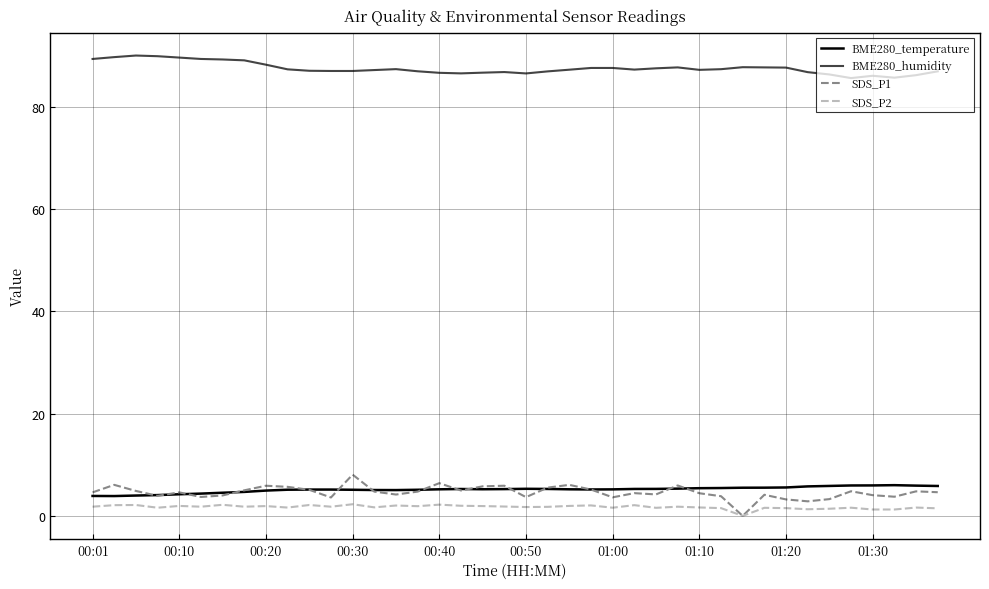

True or false: BME280_humidity and BME280_temperature intersect in this chart.

False